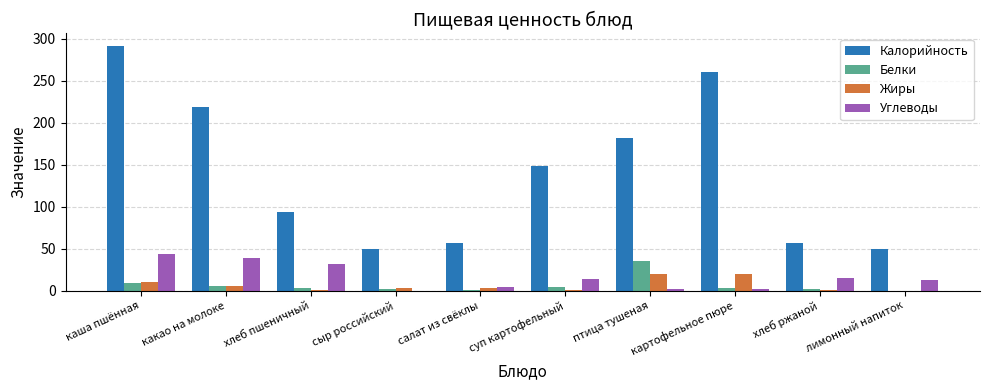

What is the sum of all Жиры values?

63.6